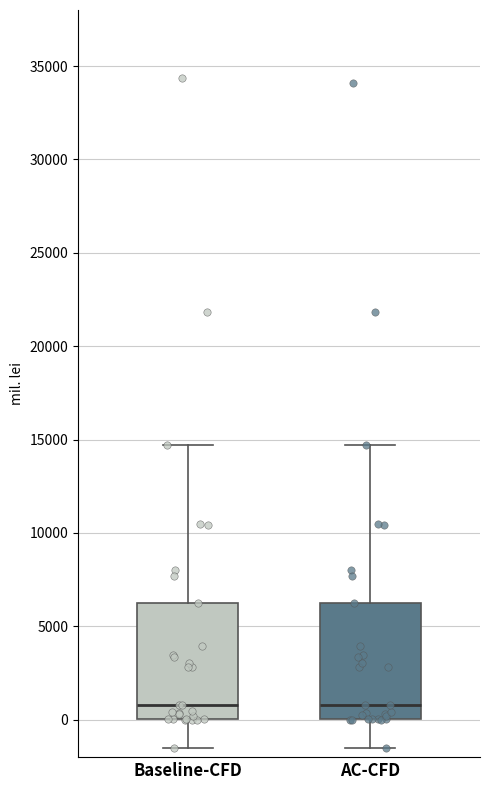

Reading left to right, transcribe this box plot: for each box, give where its median line is, the range the box spans, and where its two whiskers end, as read against the y-axis. The values are not printed on the chart, so give them approximately, as read against the axis.

Baseline-CFD: median 1000, box 0 to 6500, whiskers -1500 to 14500
AC-CFD: median 1000, box 0 to 6500, whiskers -1500 to 14500